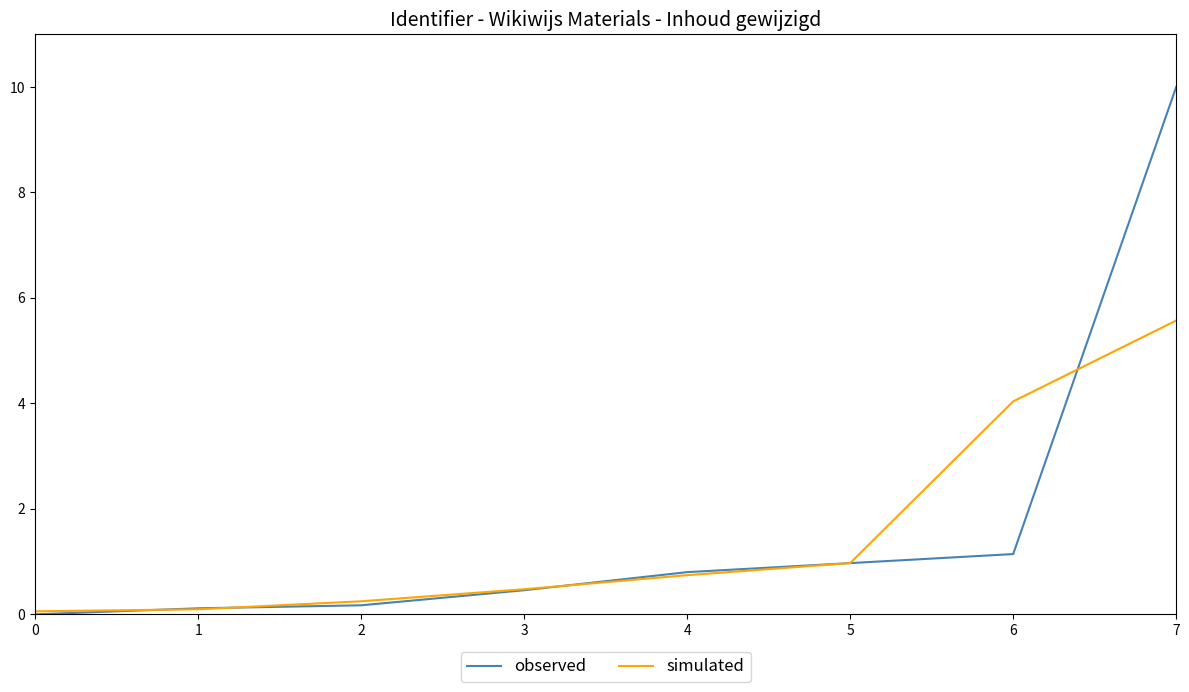

Reading left to right, transcribe all the data shown in this chart.

observed: 0=0.0	1=0.1	2=0.2	3=0.5	4=0.8	5=1.0	6=1.1	7=10.0
simulated: 0=0.1	1=0.1	2=0.2	3=0.5	4=0.7	5=1.0	6=4.0	7=5.6